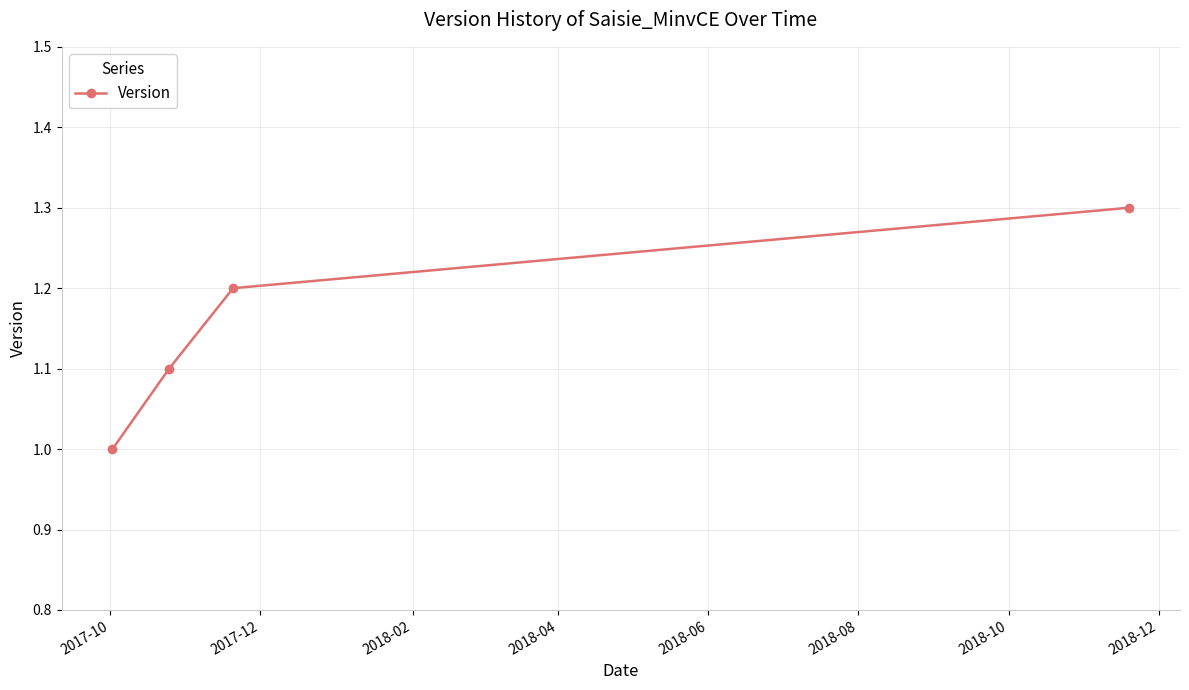

Reading right to left, list all the values displayed in this chart.

1.3	1.2	1.1	1.0